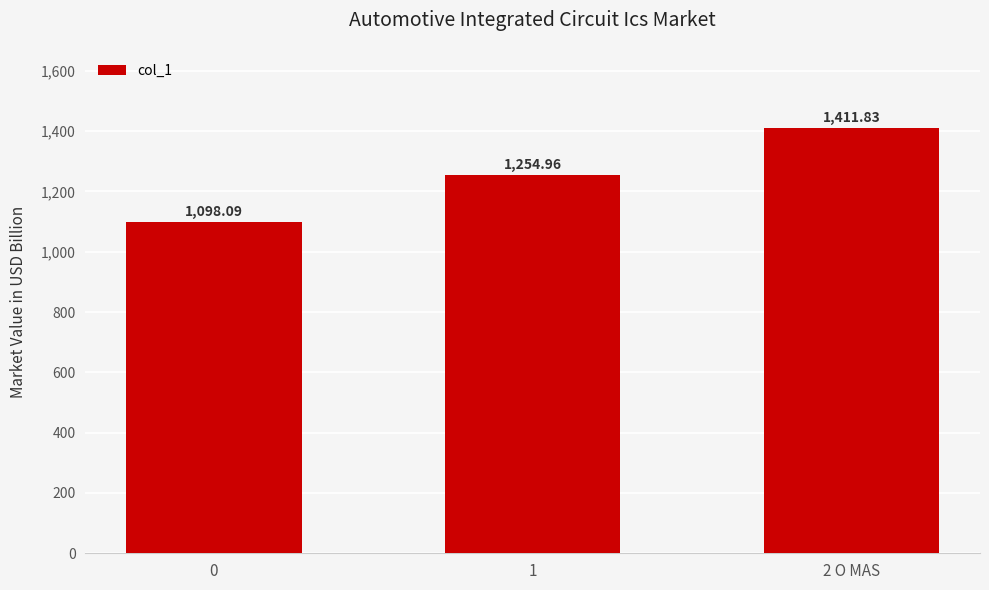

What is the average value?

1255.0